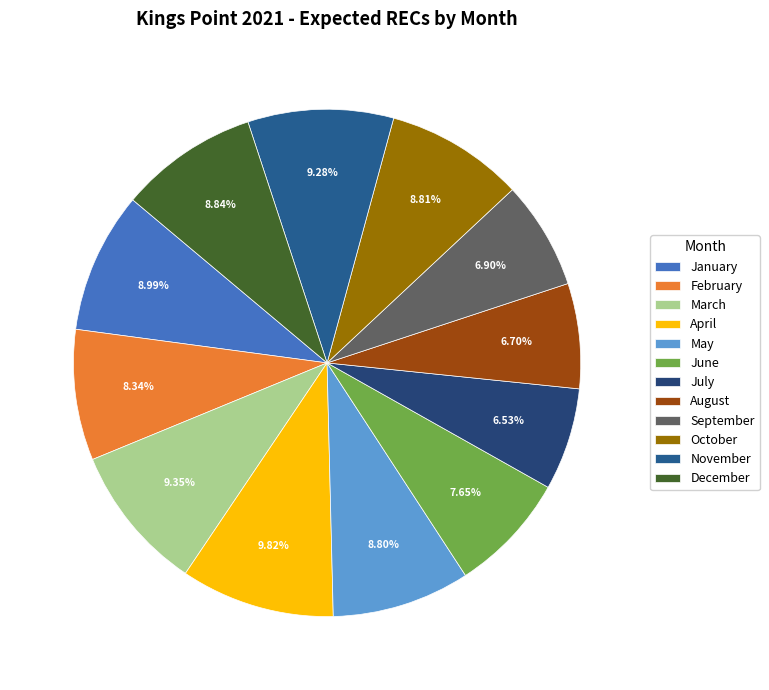

True or false: September accounts for 7% of the total.

True